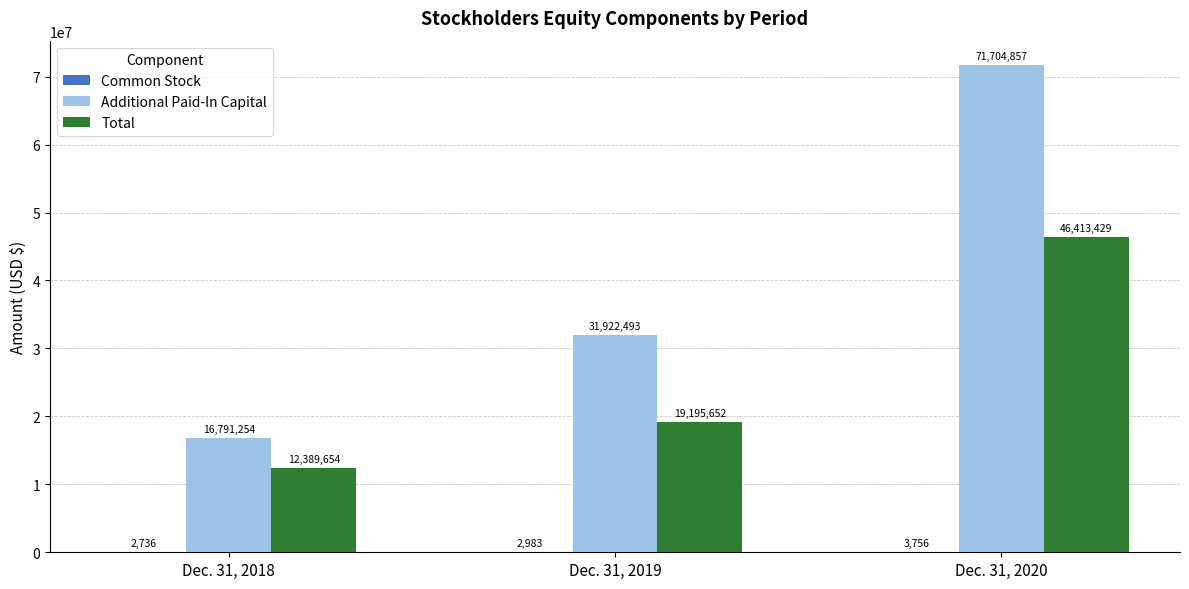

Which series has the largest total across all categories?

Additional Paid-In Capital